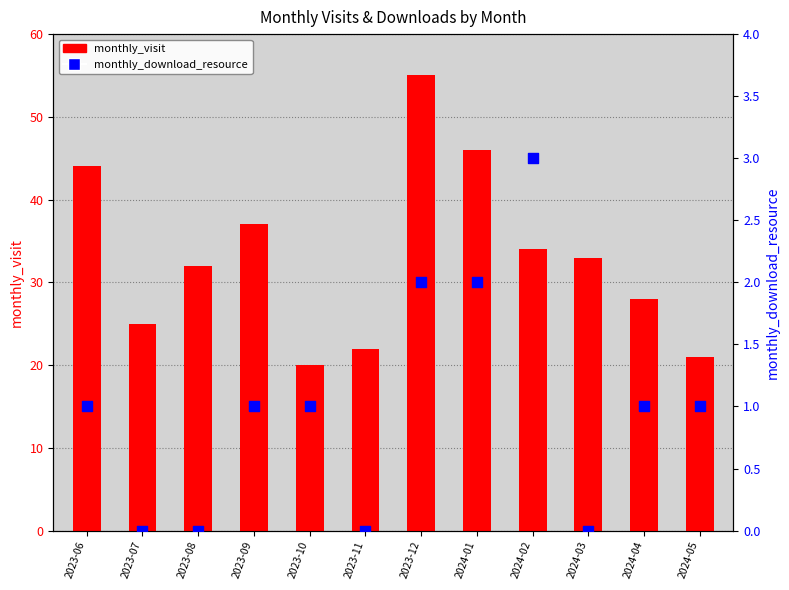

At how many categories does at least one series exceed 25?

8